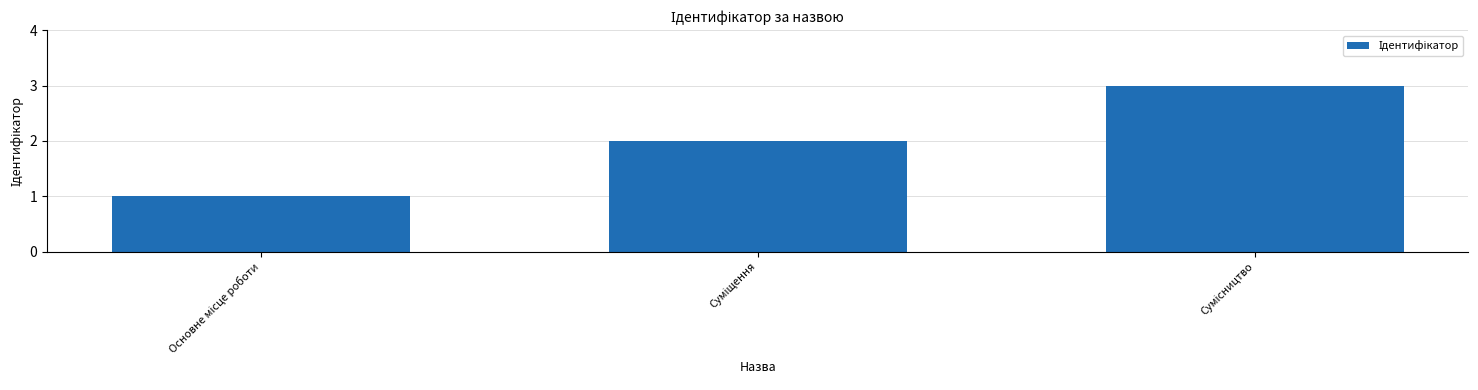

How many bars are there in total?

3